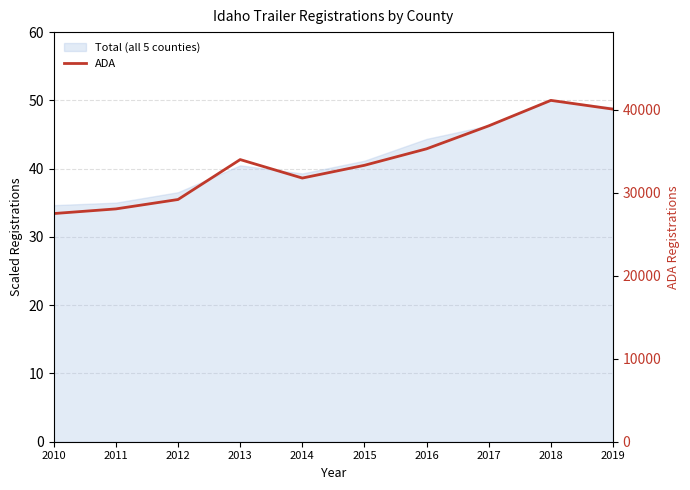

Where is the data nearest to the value 41?

2013